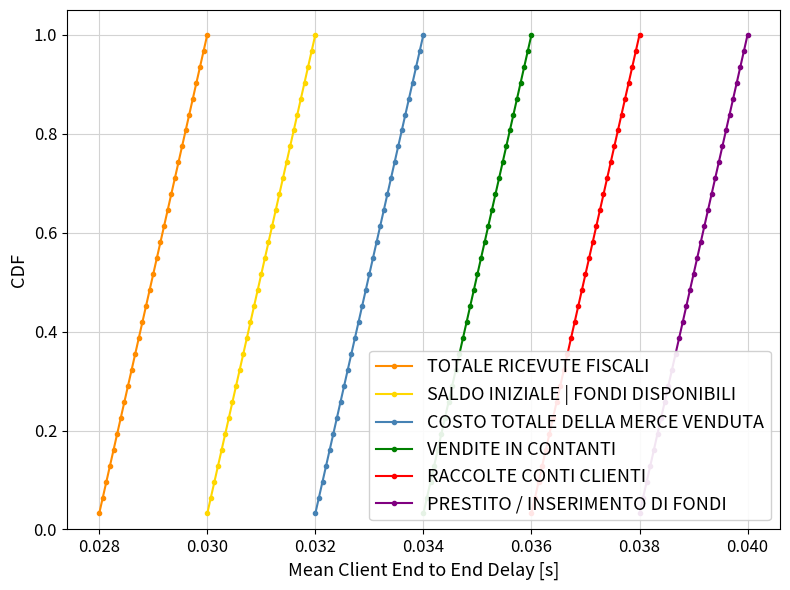

True or false: TOTALE RICEVUTE FISCALI has more than 0 interior local peaks.

False